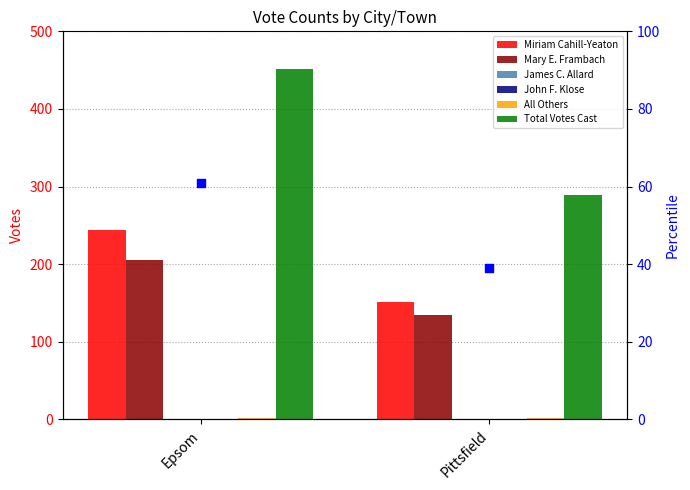

At which category is the sum across all series the highest?

Epsom